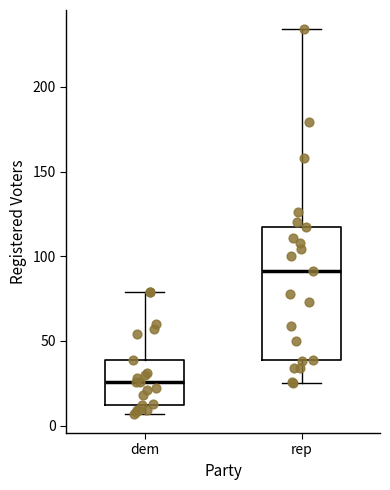

Where does the upper whisker of the box for rep end on the y-axis? The values are not printed on the chart, so give them approximately, as read against the axis.

235